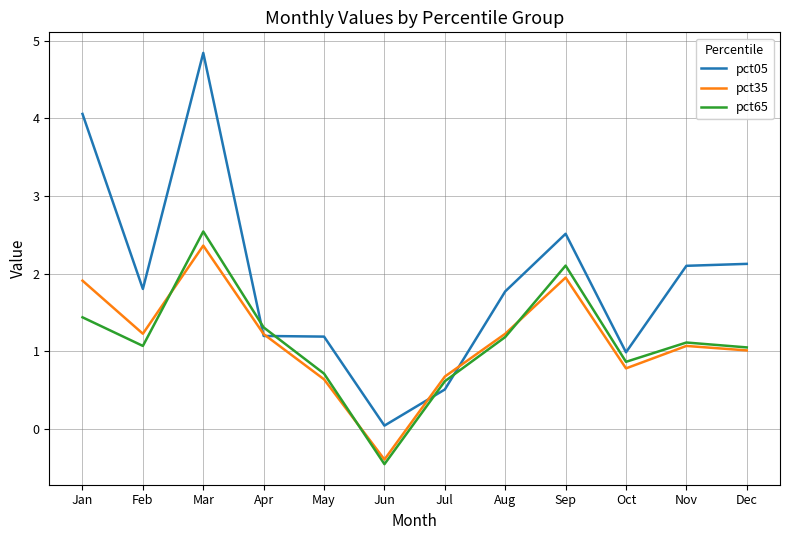

At which category does pct05 reach its first local peak?

Mar